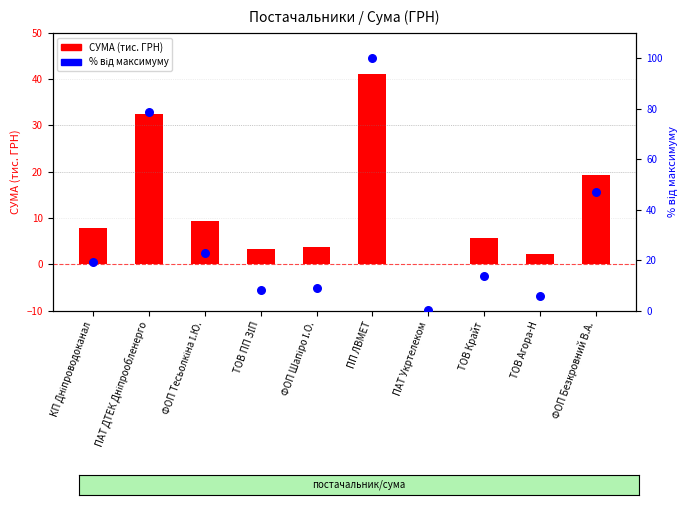

Is the value of % від макс. at ПП ЛВМЕТ greater than the value of СУМА (ГРН) тис. at КП Дніпроводоканал?

Yes